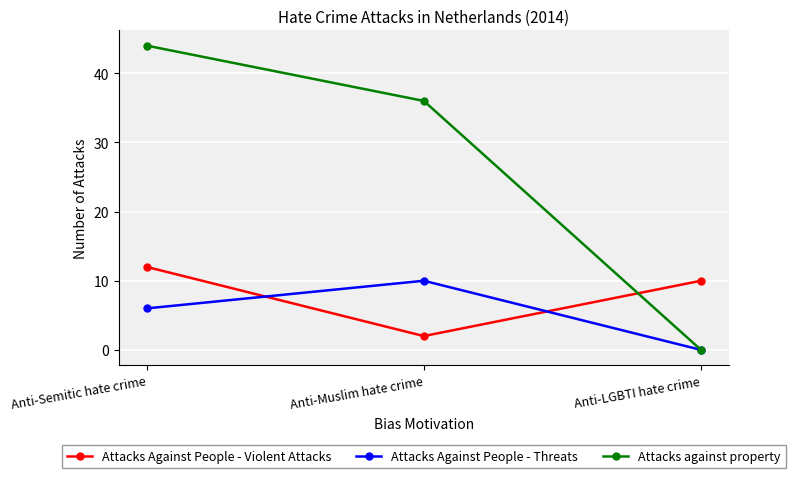

Which category has the lowest value in the Attacks Against People - Violent Attacks series?

Anti-Muslim hate crime